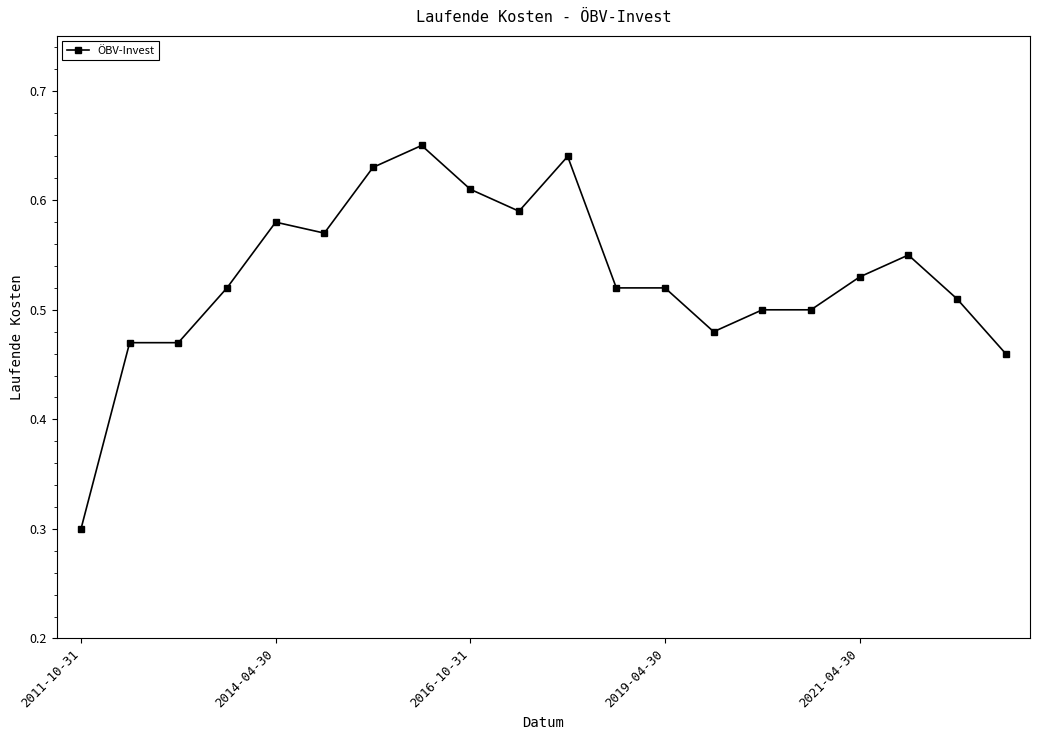

True or false: there are more than 2 points higher than both neighbors.

True